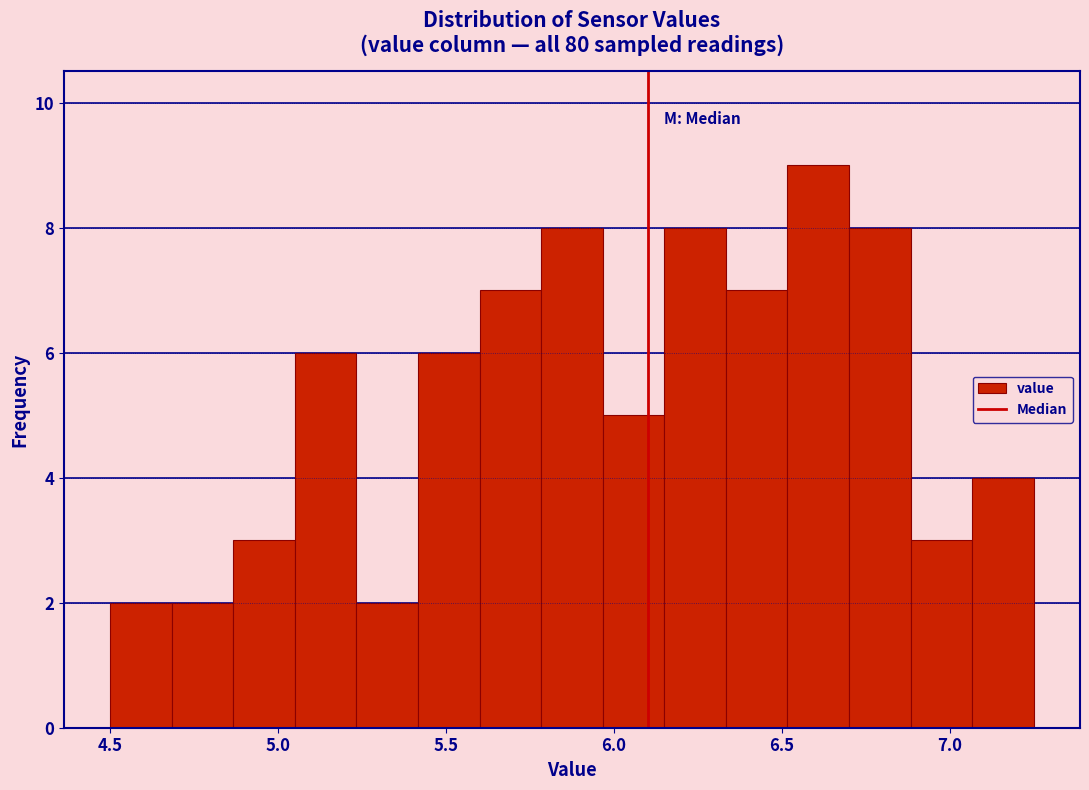

Around what value on the x-axis is the tallest bar? Give the approximate position of its centre, as read against the axis.

6.60